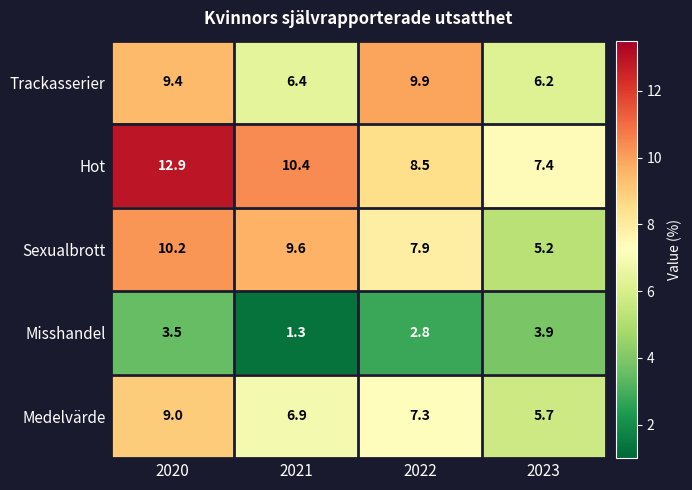

Which series changed the most between 2021 and 2023?

Sexualbrott